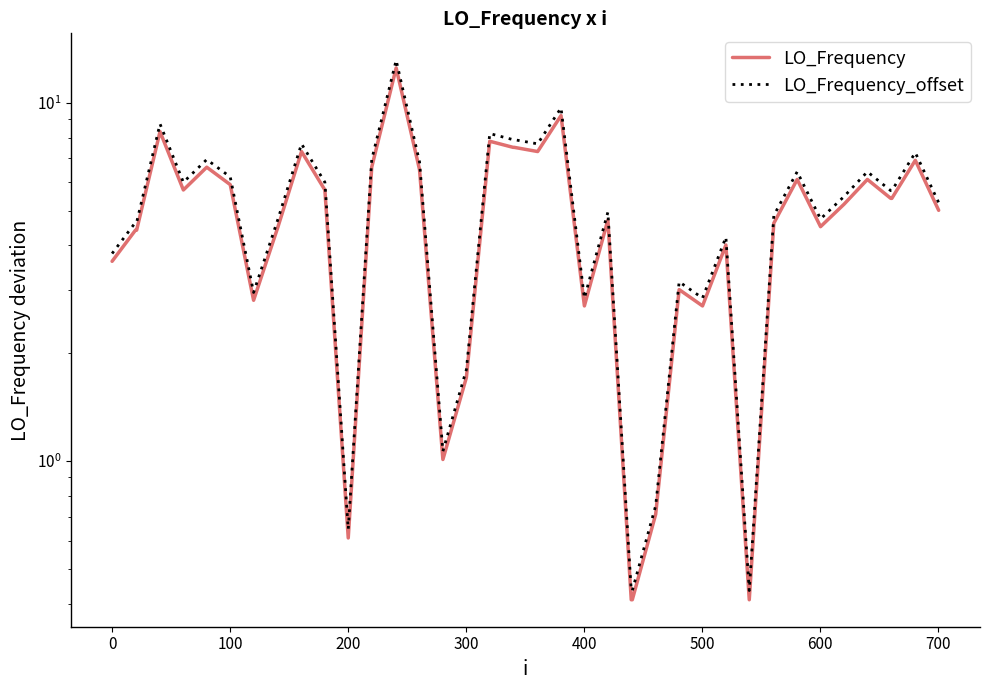

How many data points in LO_Frequency_offset are above 5?

21